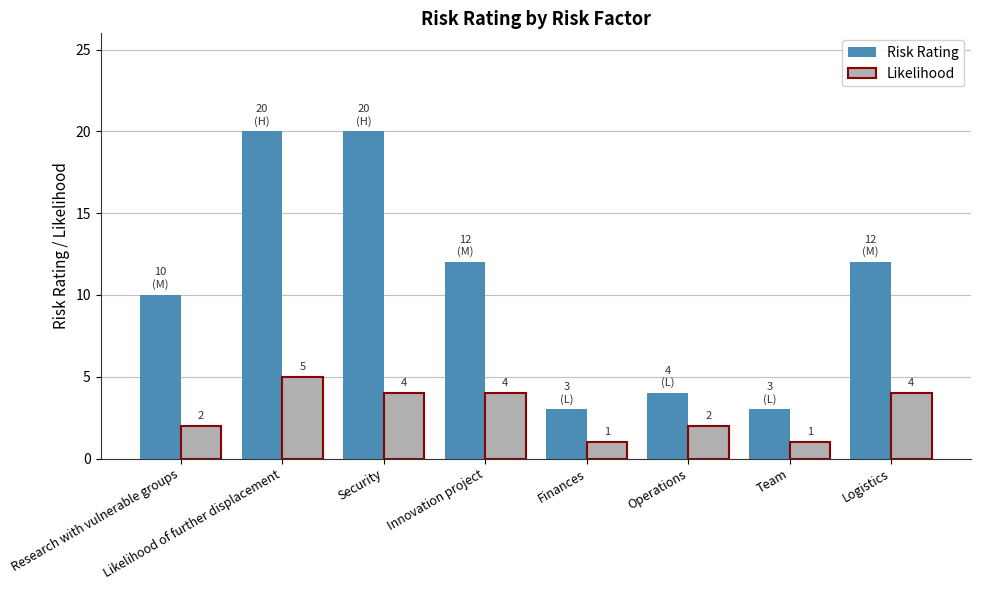

What is the value of the Likelihood bar at the 6th from the left?

2